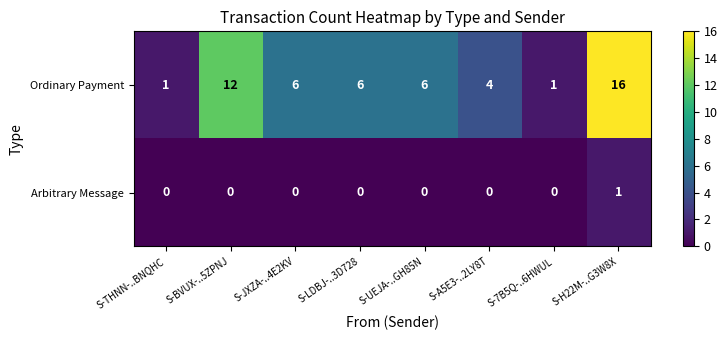

What is the difference between the second highest and minimum values in the Ordinary Payment series?

11